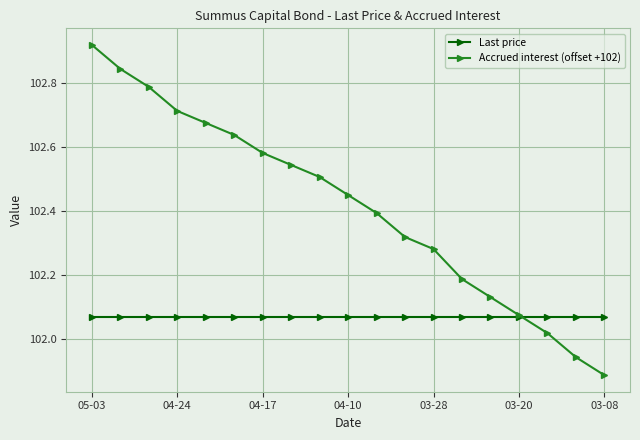

Which series has the widest spread of values?

Accrued interest (offset +102)